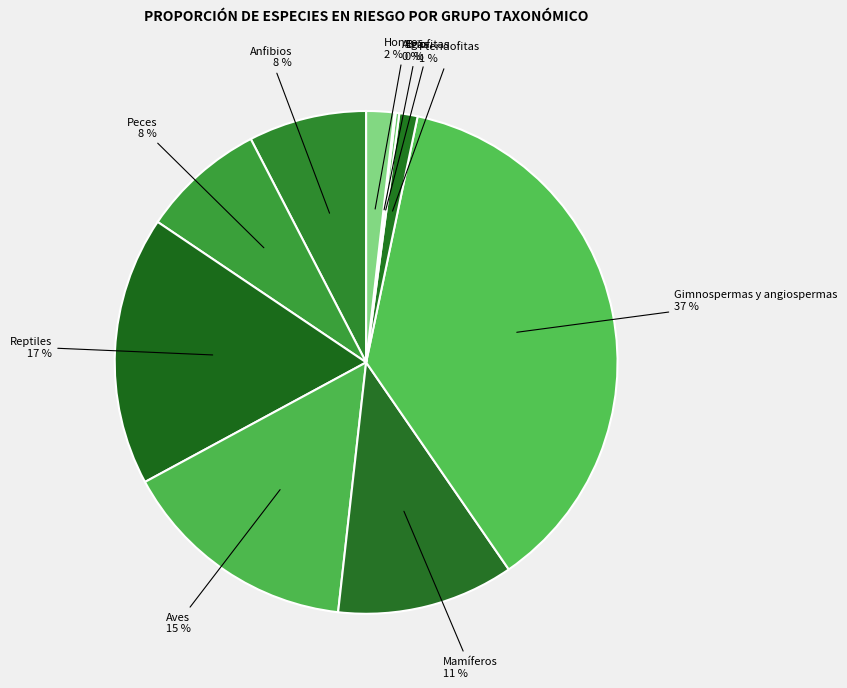

What is the largest slice in the pie chart?

Gimnospermas y angiospermas